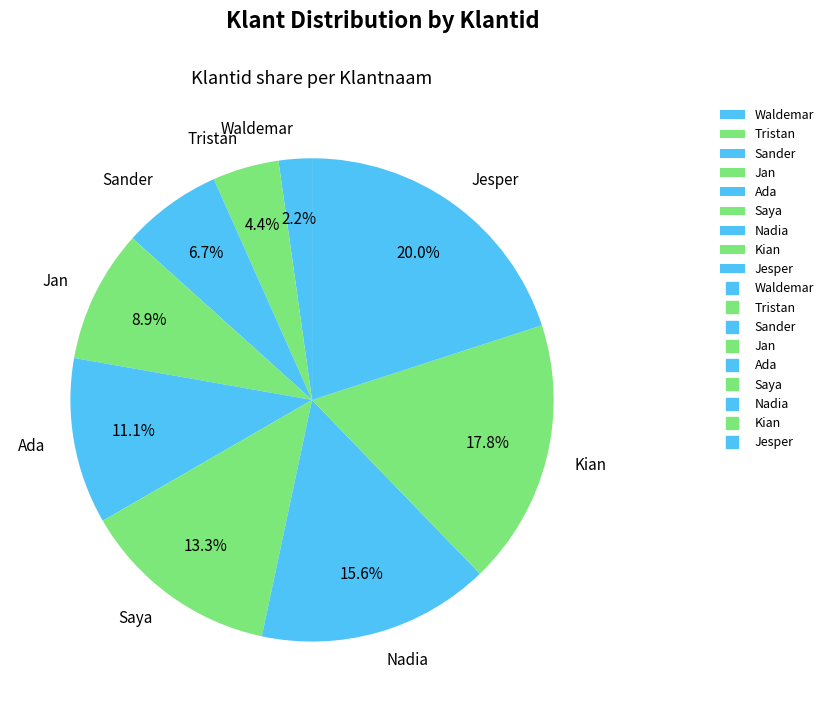

How many slices are in this pie chart?

9